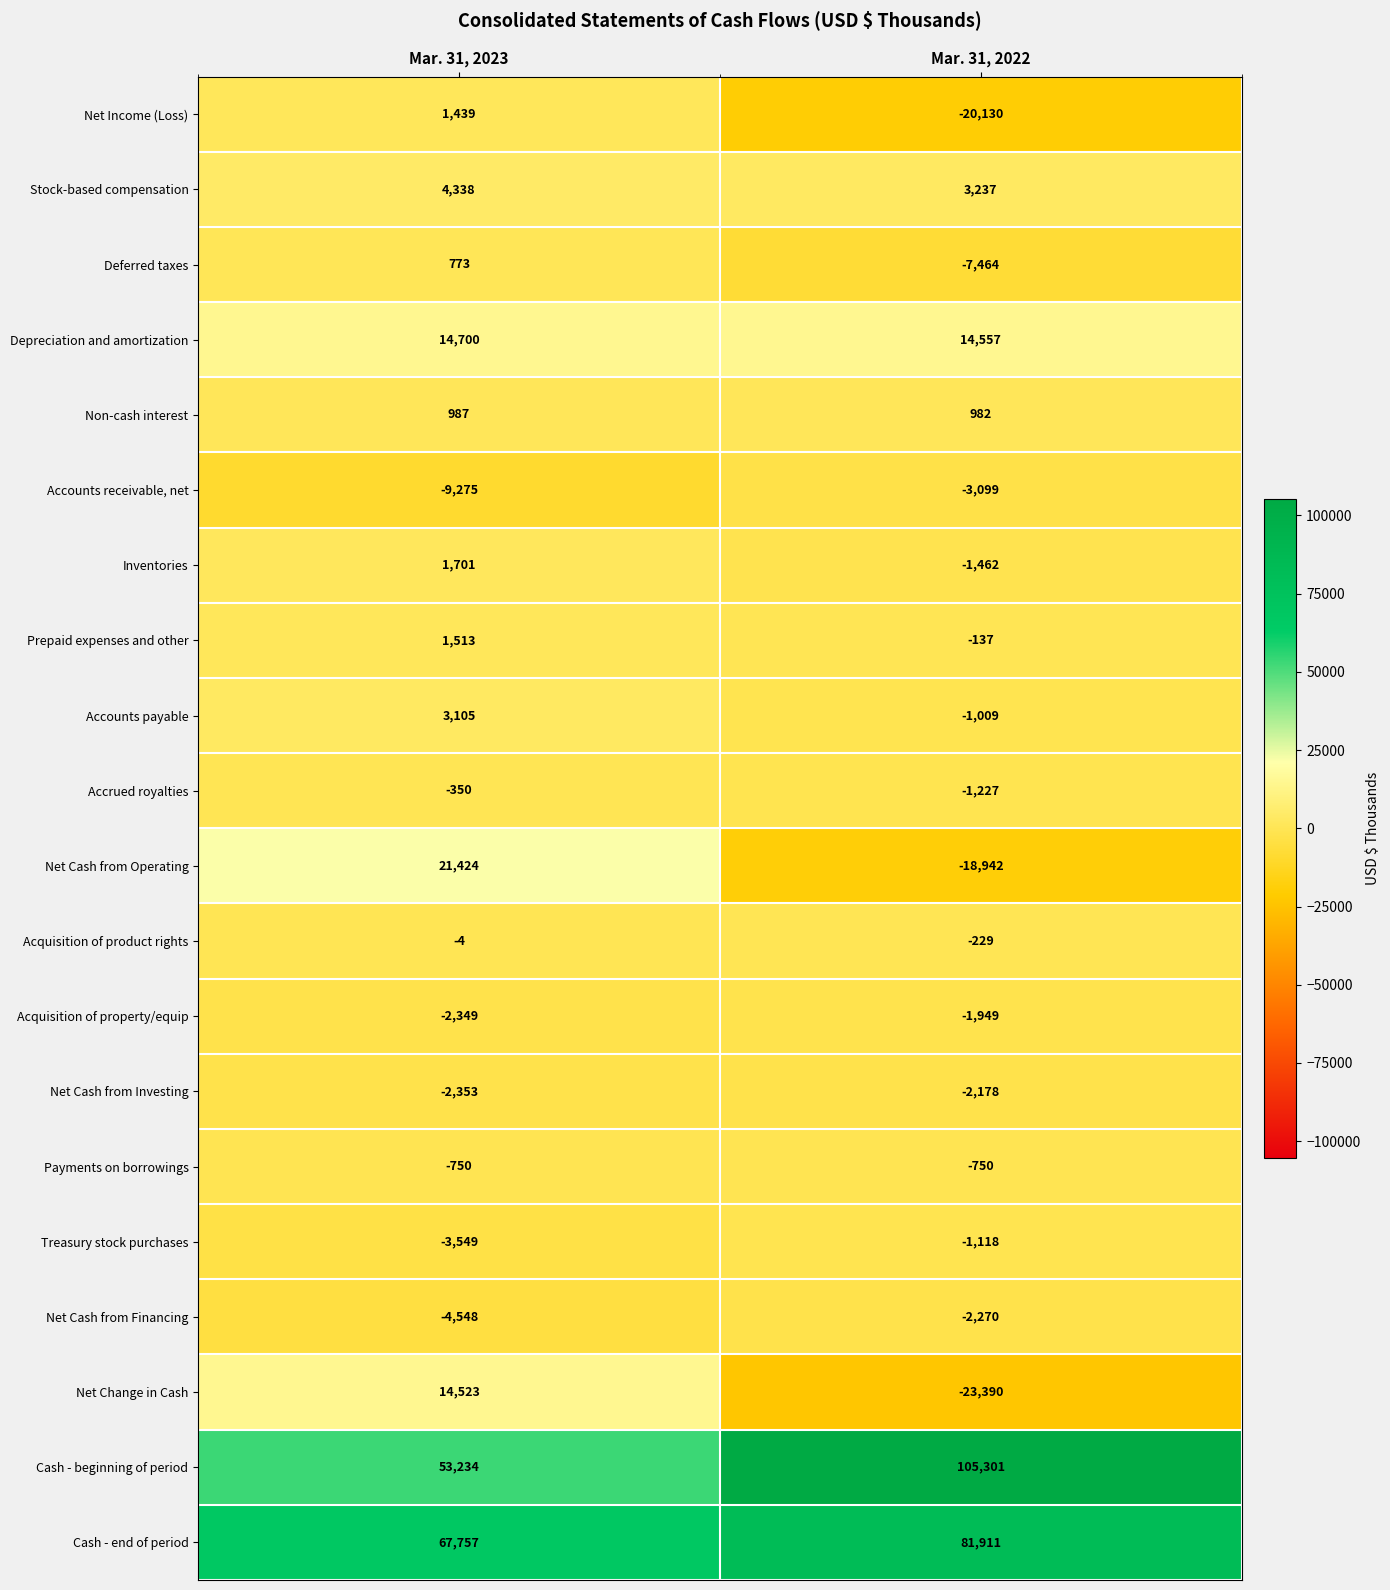

What is the sum of all Deferred taxes values?

-6691